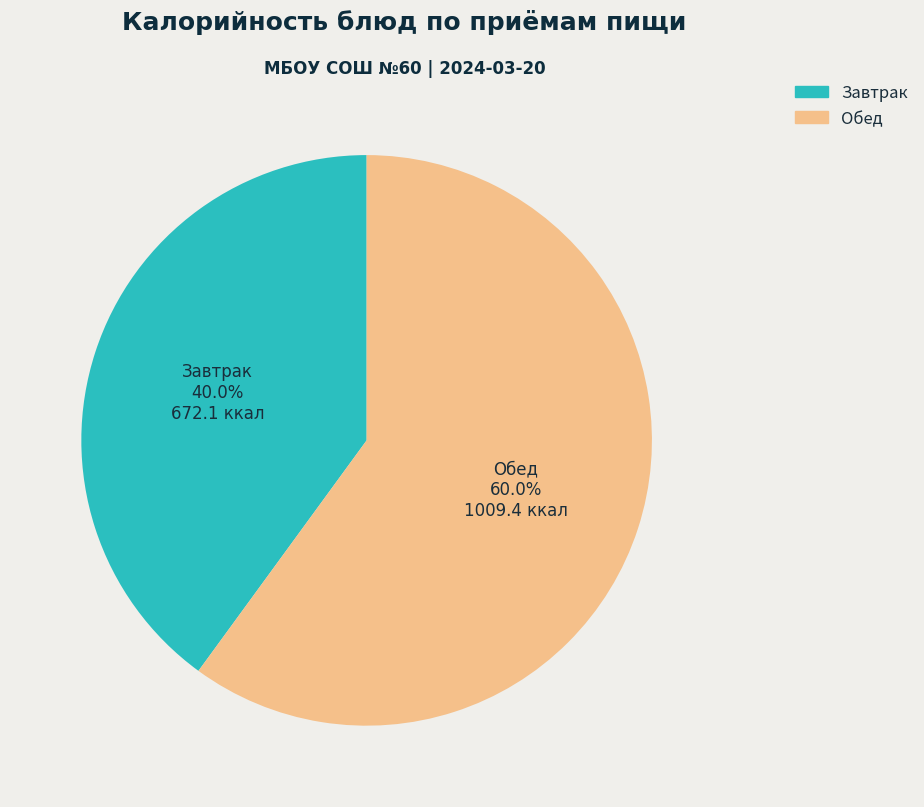

Is there a majority slice in this chart?

Yes